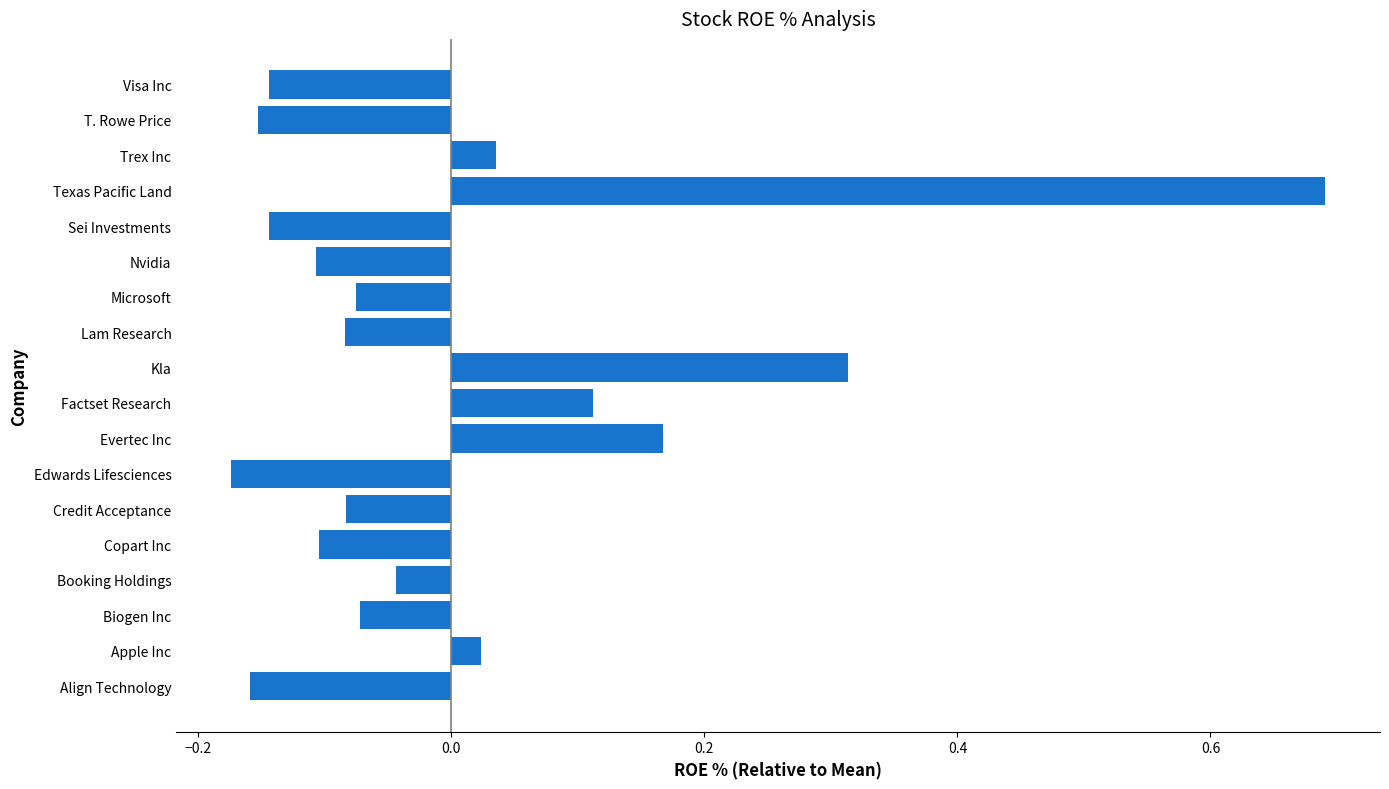

At which category does the chart reach its peak across all series?

Texas Pacific Land